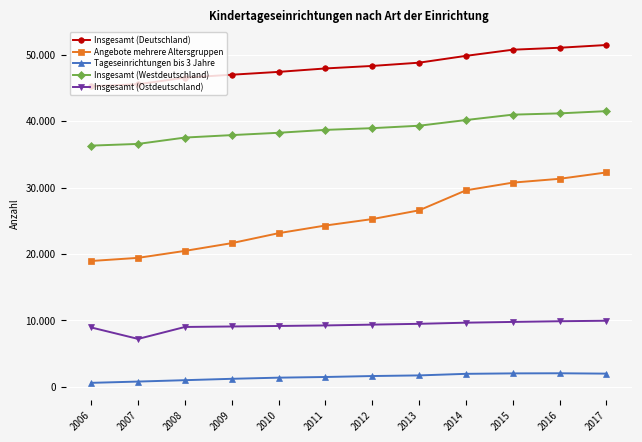

Between 2012 and 2009, which is larger?

2012